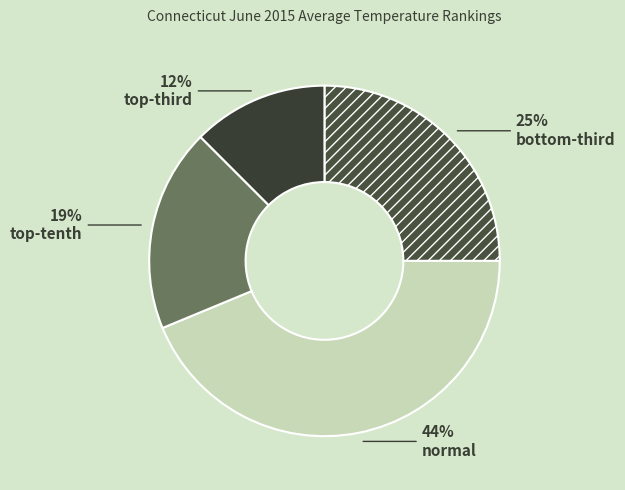

Is there any slice that represents more than half of the pie?

No